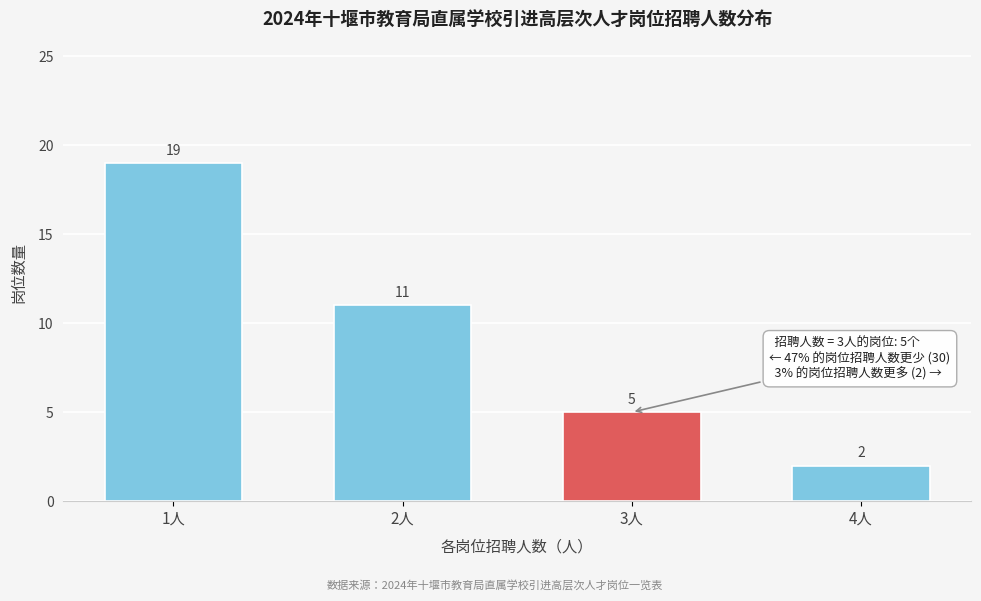

Reading left to right, extract all data points from this chart.

19	11	5	2